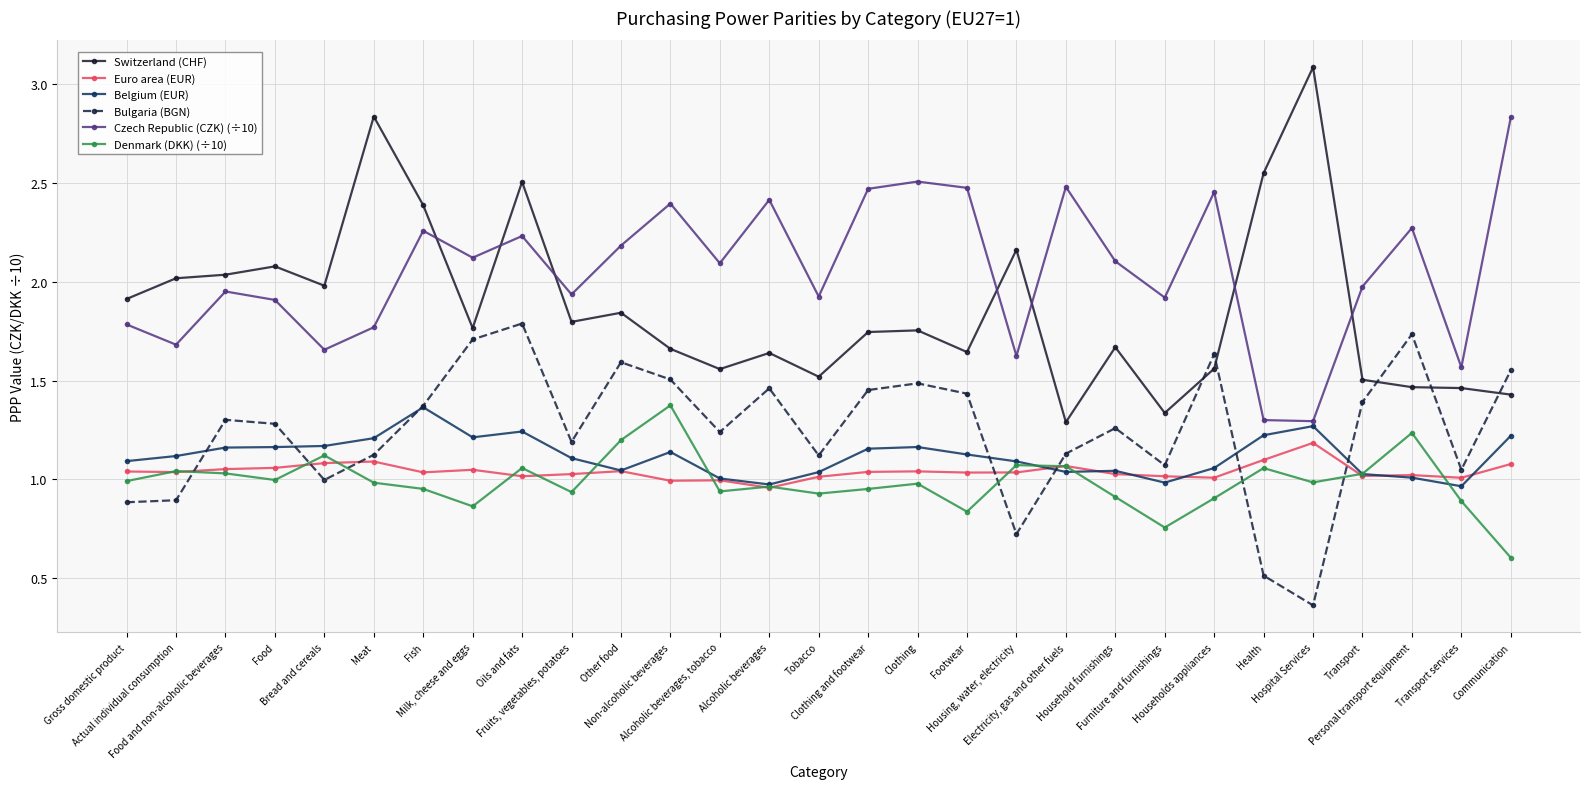

How many interior local valleys does the Czech Republic (CZK) (÷10) series have?

10